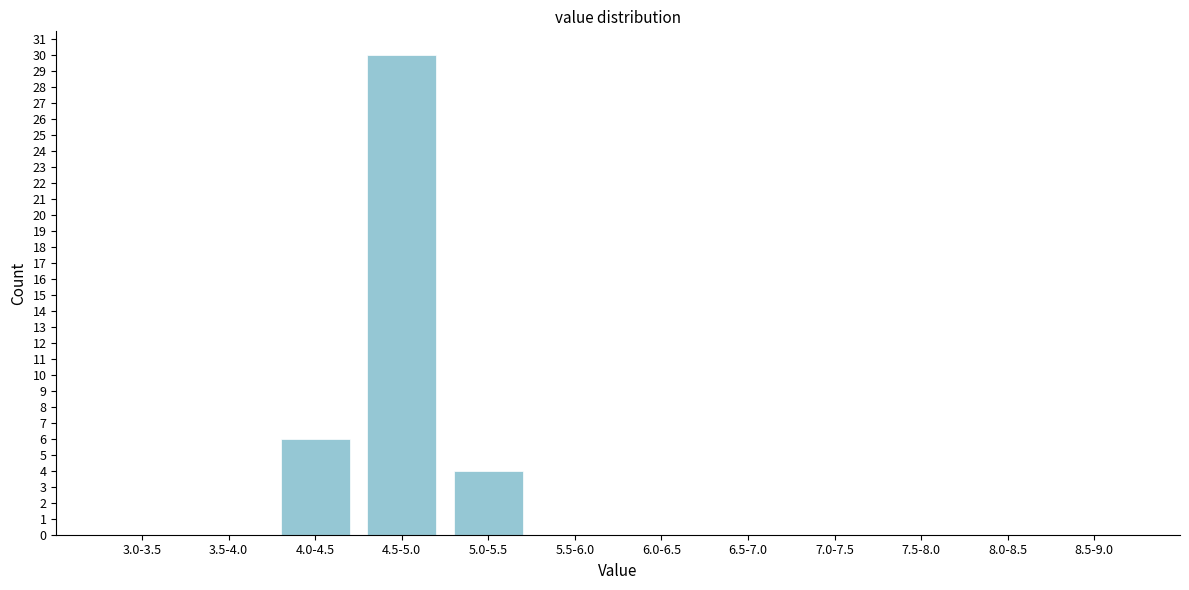

Reading left to right, list all the values displayed in this chart.

3.0-3.5=0	3.5-4.0=0	4.0-4.5=6	4.5-5.0=30	5.0-5.5=4	5.5-6.0=0	6.0-6.5=0	6.5-7.0=0	7.0-7.5=0	7.5-8.0=0	8.0-8.5=0	8.5-9.0=0